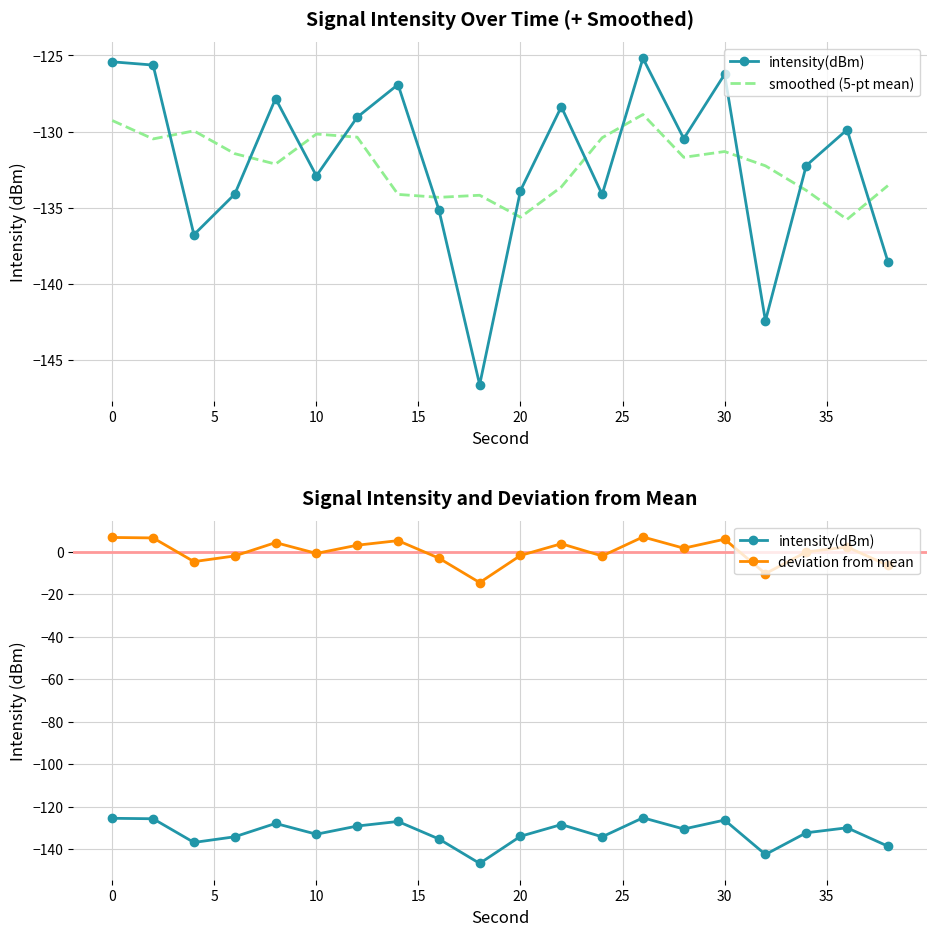

True or false: deviation from mean and intensity(dBm) intersect in this chart.

False